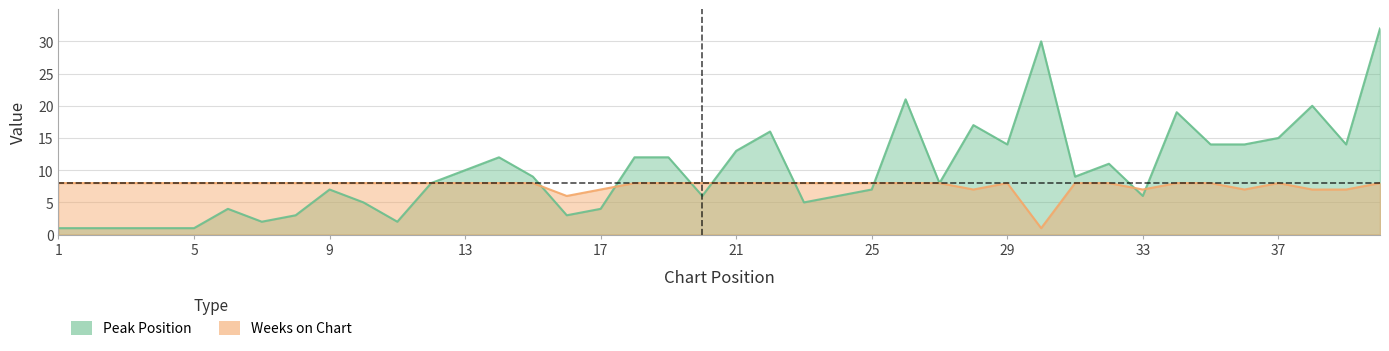

What value does the Peak Position series have at 6?

4